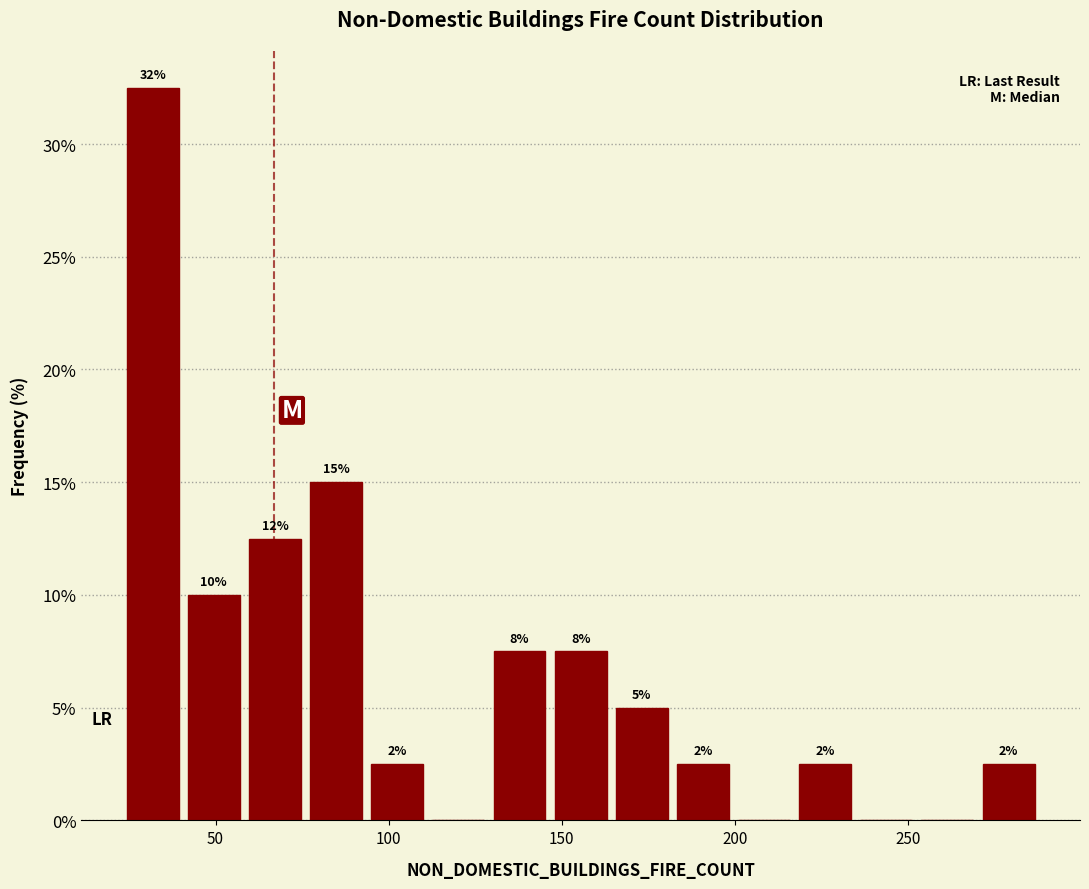

Read against the x-axis, roughly where is the centre of the tallest bar?

30